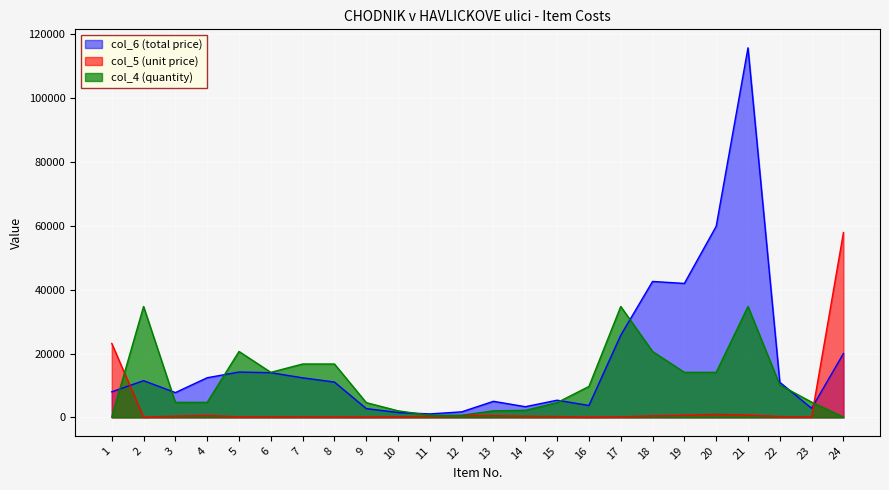

Which series has the widest spread of values?

col_6 (total price)